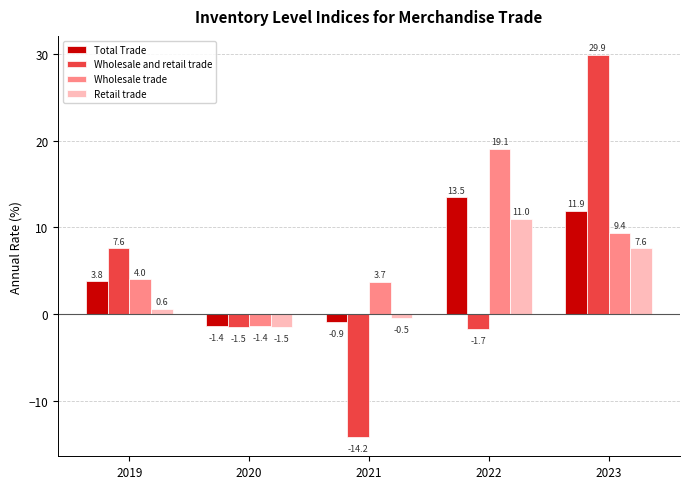

Where is Total Trade nearest to the value 6?

2019